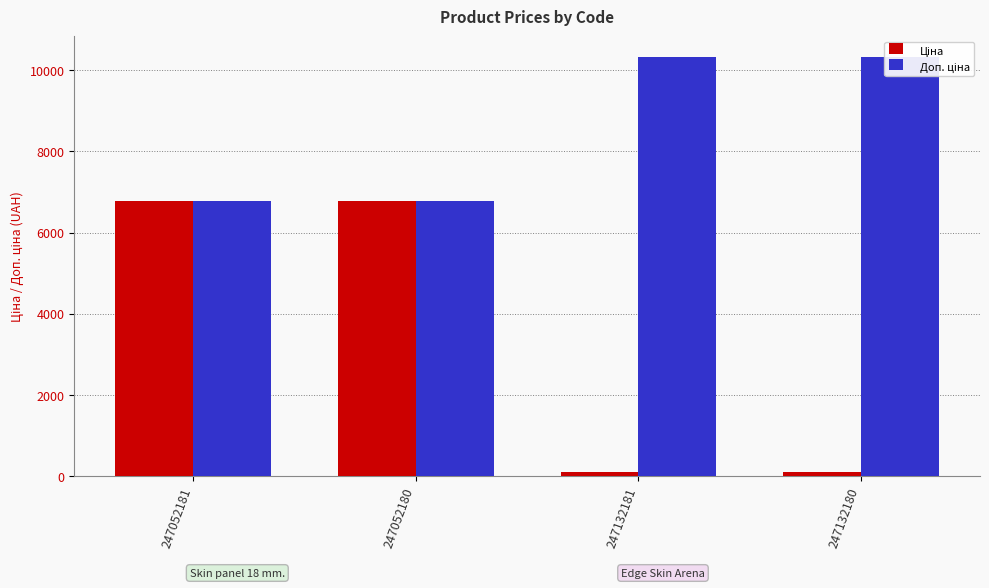

Which label corresponds to the largest value in the chart?

247132181